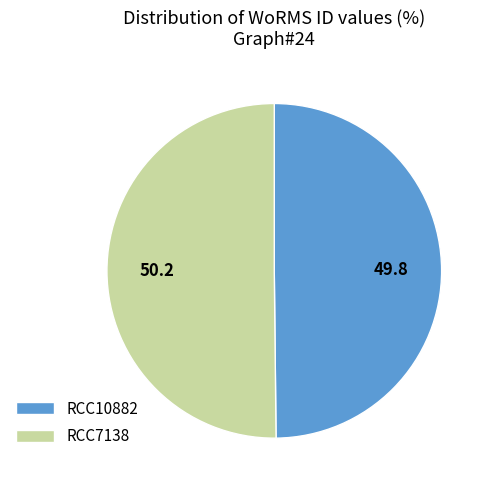

True or false: RCC7138 accounts for 35% of the total.

False